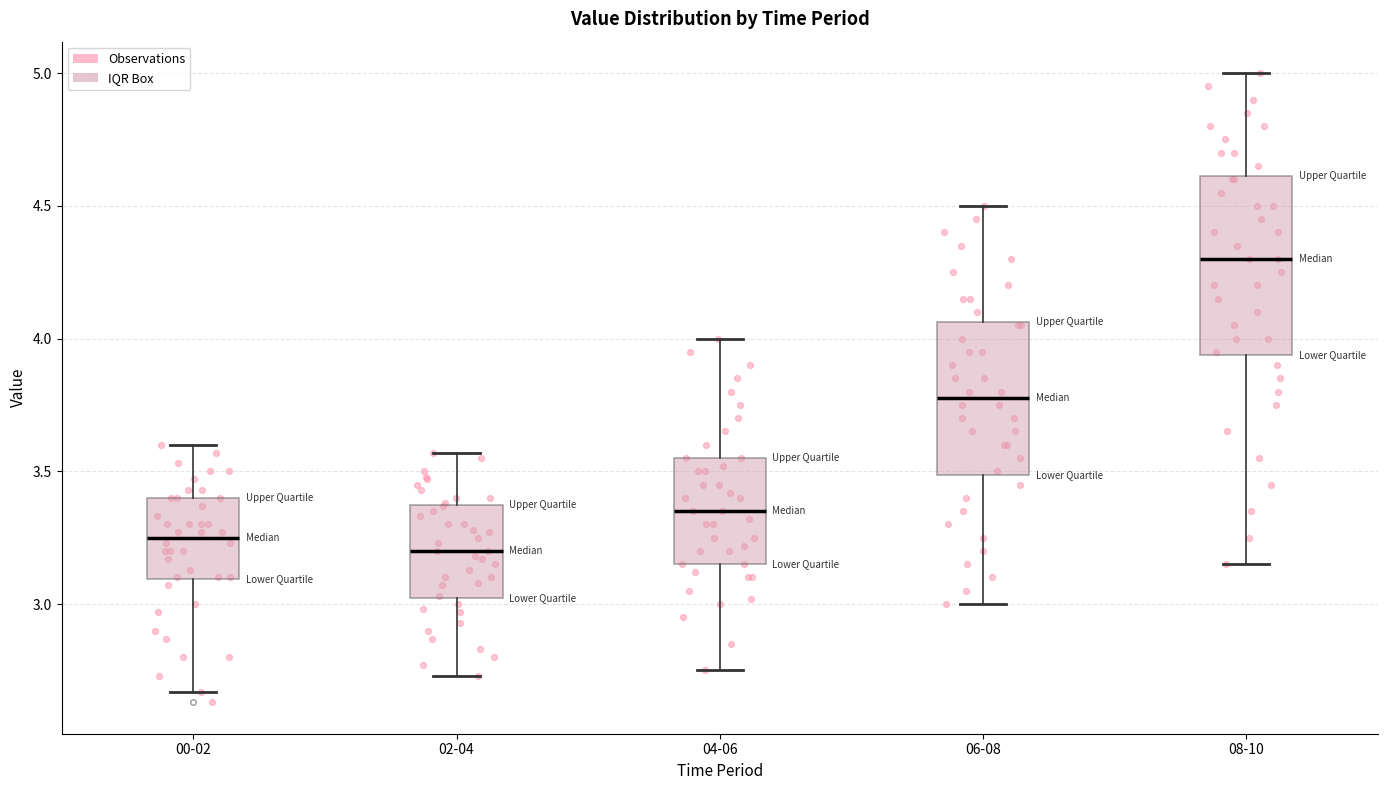

Reading left to right, transcribe this box plot: for each box, give where its median line is, the range the box spans, and where its two whiskers end, as read against the y-axis. The values are not printed on the chart, so give them approximately, as read against the axis.

00-02: median 3.25, box 3.10 to 3.40, whiskers 2.65 to 3.60
02-04: median 3.20, box 3.00 to 3.35, whiskers 2.75 to 3.55
04-06: median 3.35, box 3.15 to 3.55, whiskers 2.75 to 4.00
06-08: median 3.80, box 3.50 to 4.05, whiskers 3.00 to 4.50
08-10: median 4.30, box 3.95 to 4.60, whiskers 3.15 to 5.00